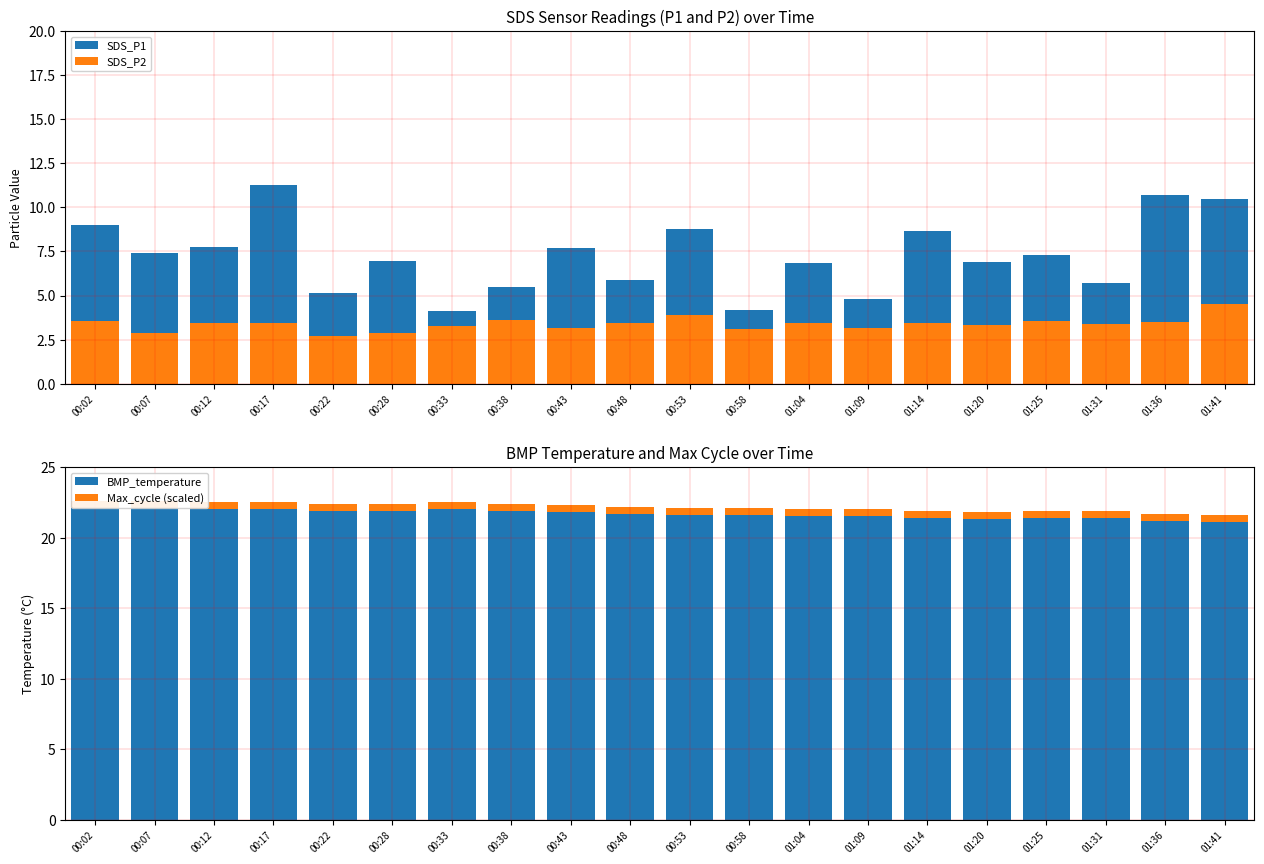

Does the chart contain any negative values?

No